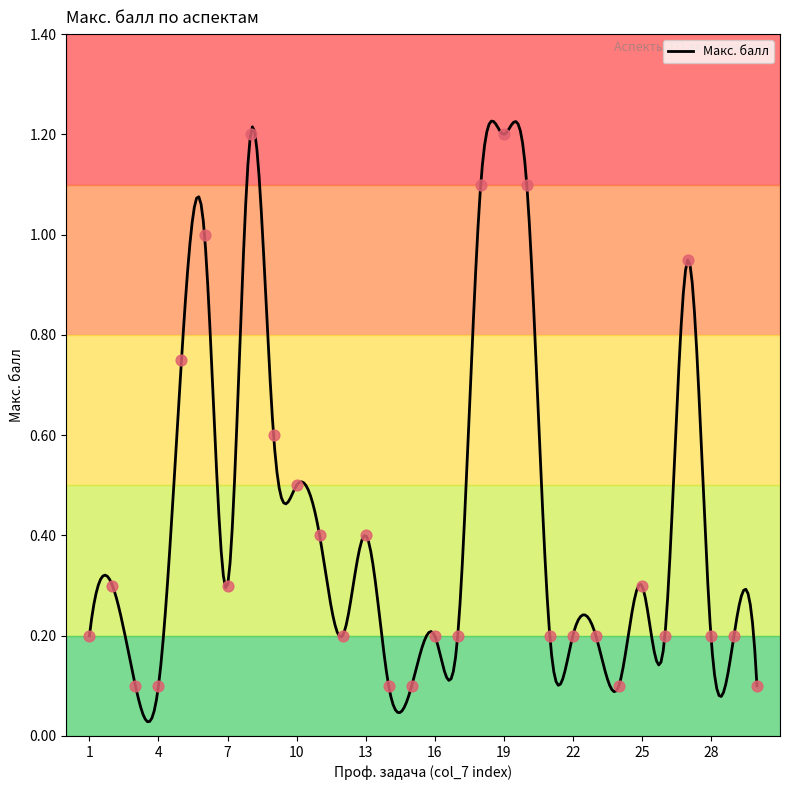

Between 9 and 17, which is larger?

9